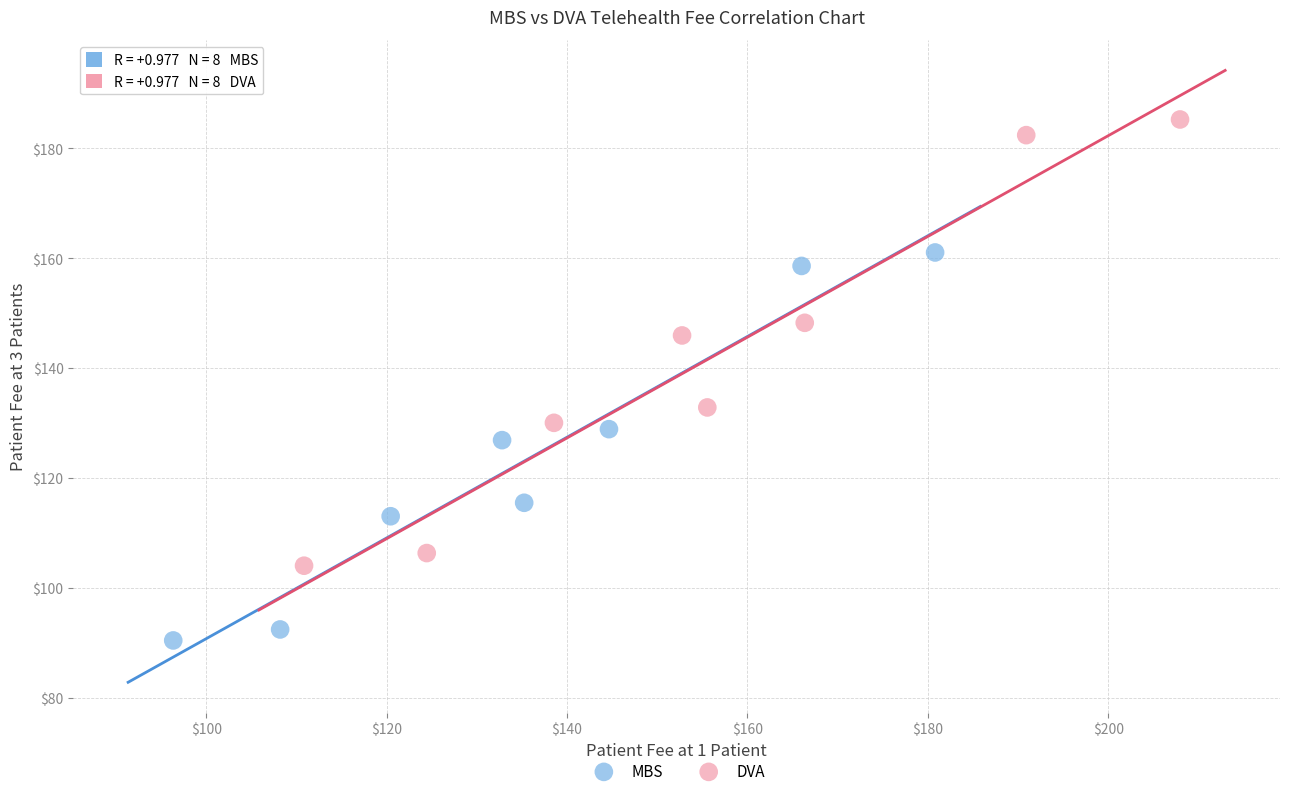

What are all the series names shown in the legend?

MBS, DVA